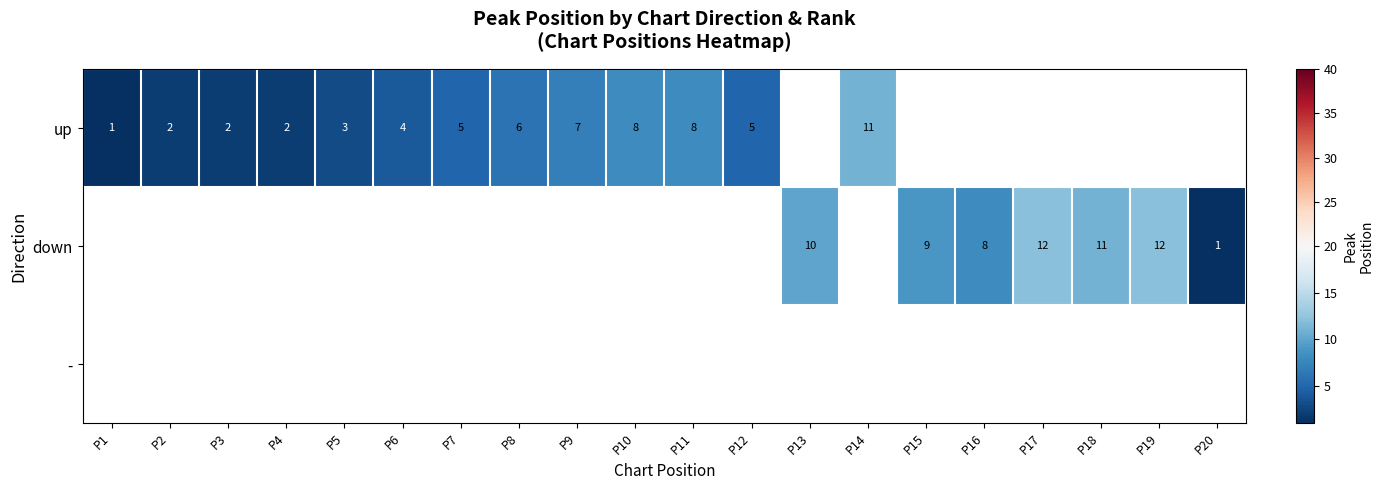

The down series shows 13.7 at P16. True or false?

False